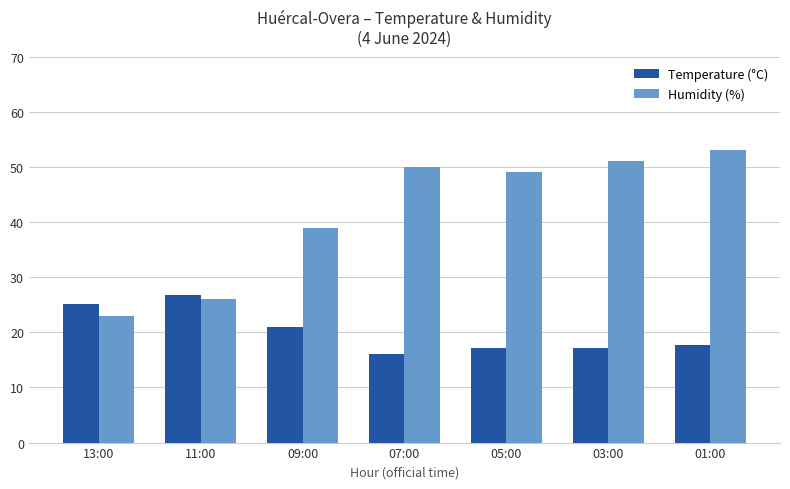

The value of Temperature (°C) at 13:00 is 25.1. True or false?

True